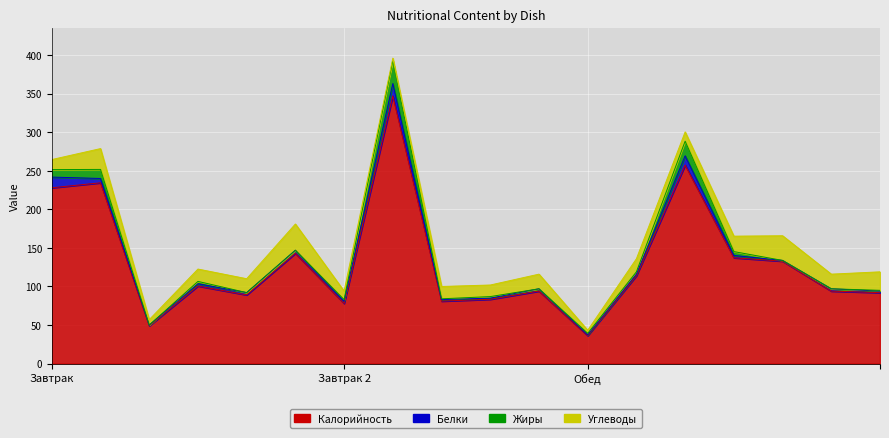

What position from the left is йогурт?

7